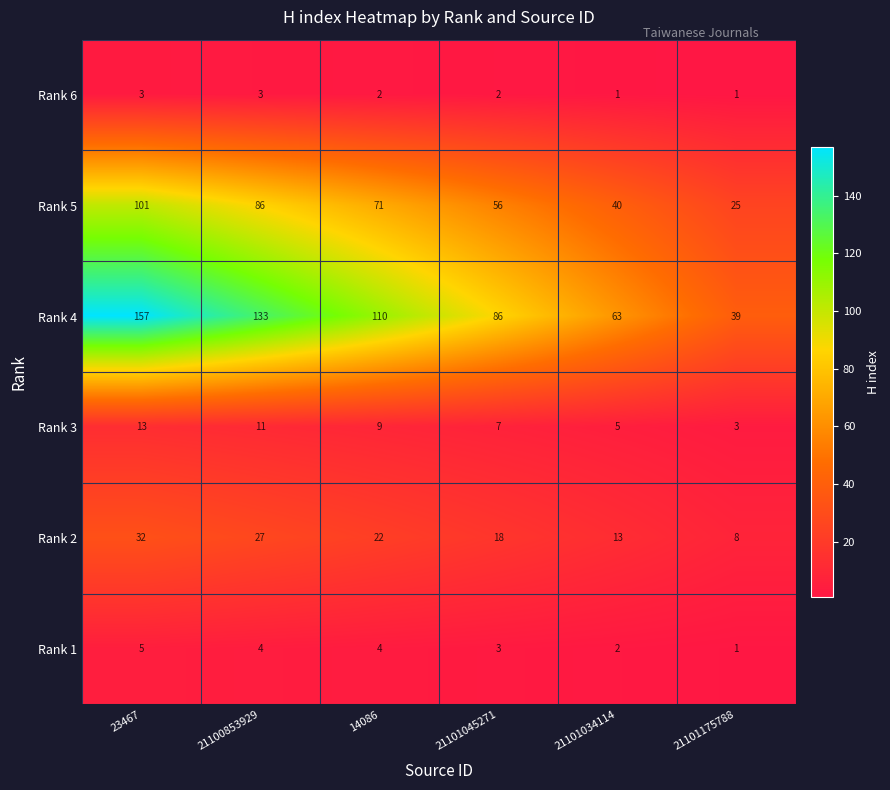

What is the smallest value displayed?

1